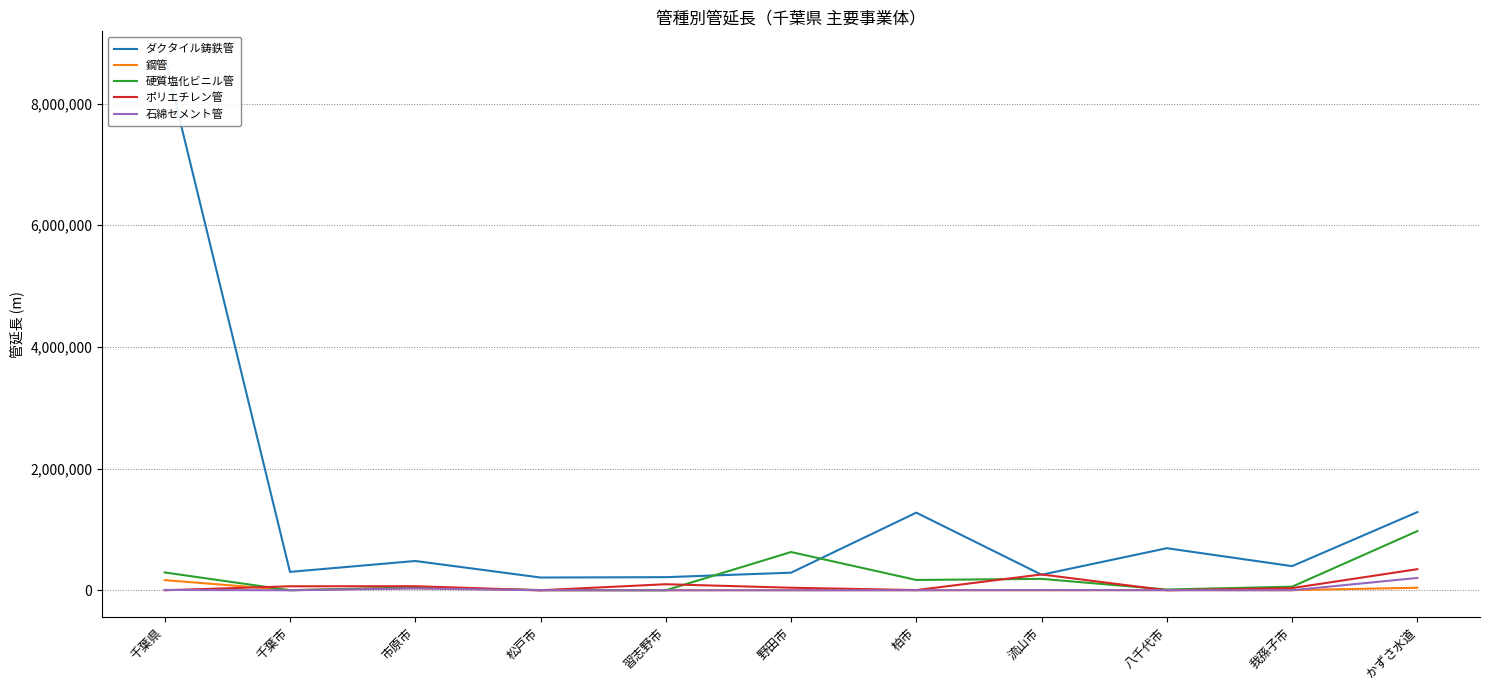

True or false: 硬質塩化ビニル管 and 鋼管 intersect in this chart.

True